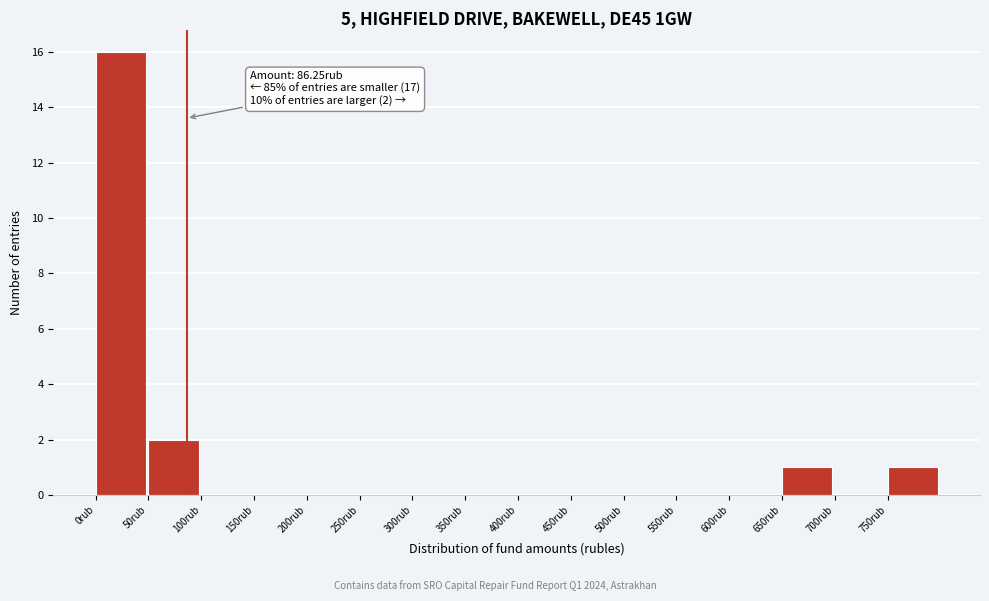

Which range on the x-axis has the tallest bar?

0 to 50